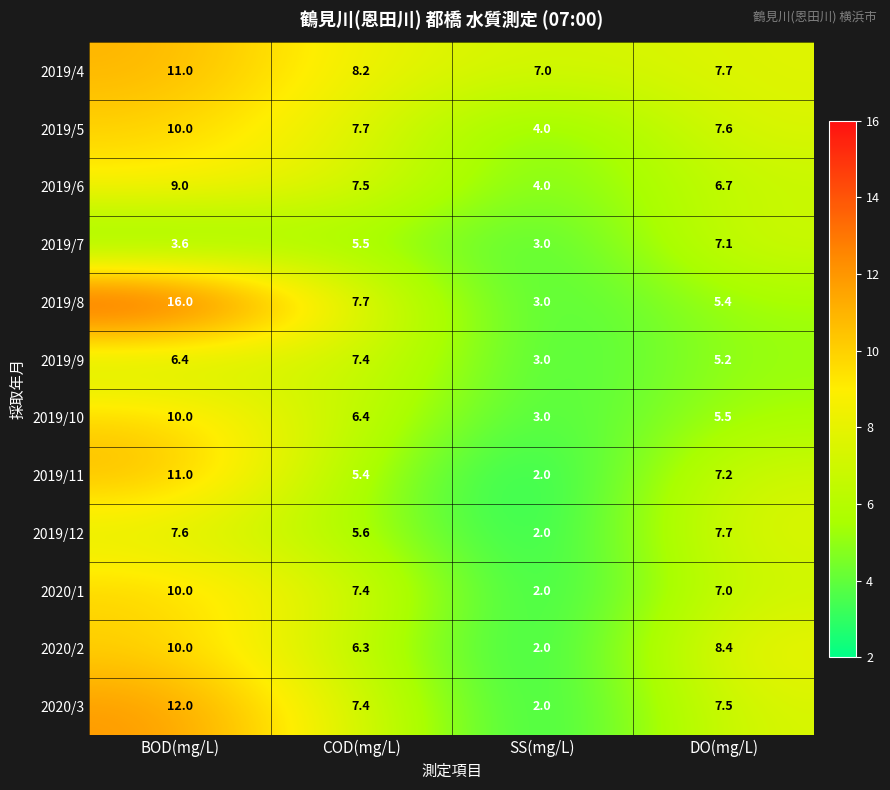

What is the maximum value shown in the chart?

16.0